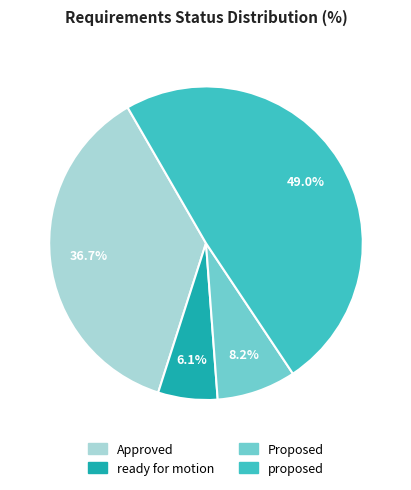

How much of the chart is everything except ready for motion?

93.9%